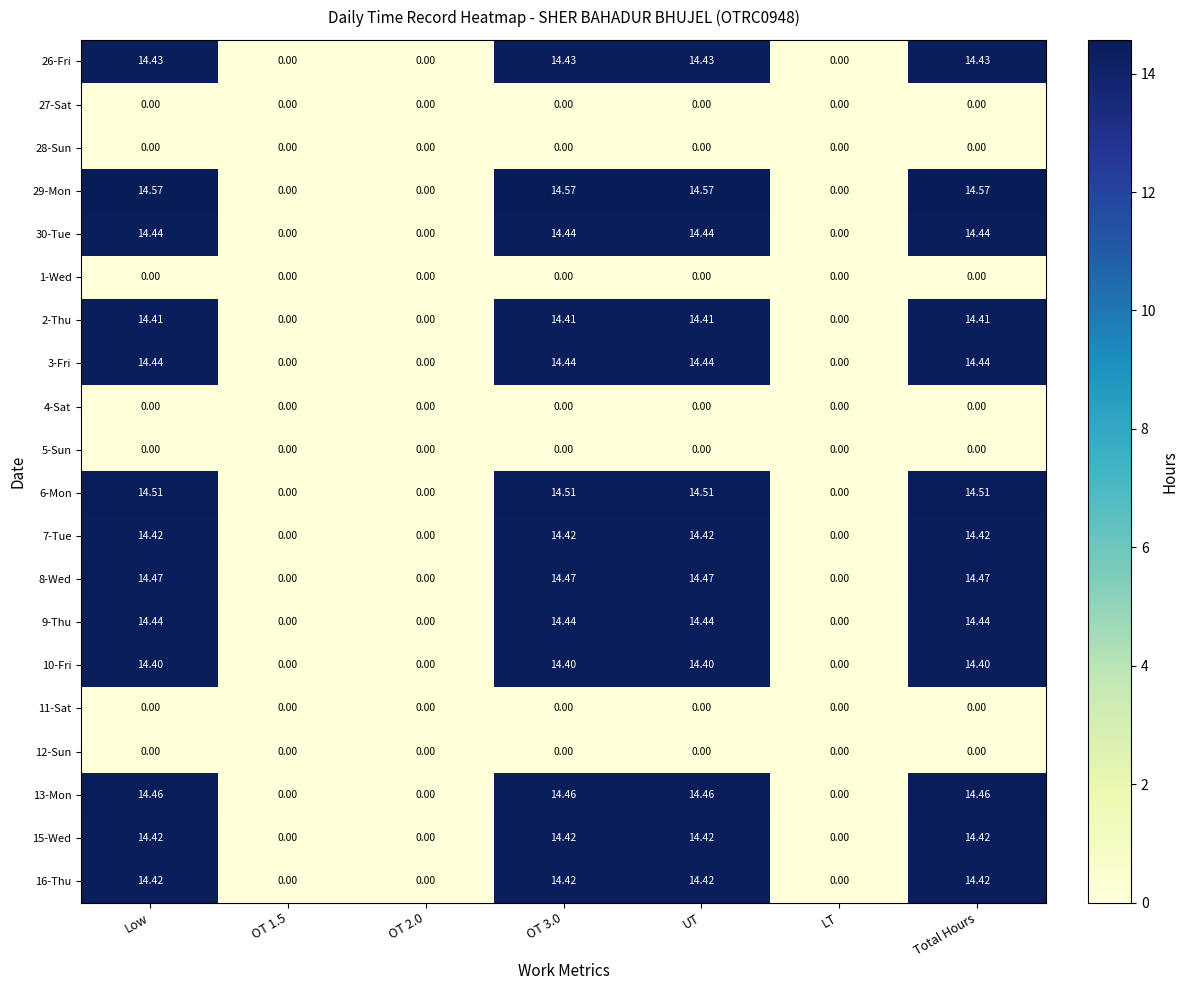

How many values in the 15-Wed series exceed 14?

4